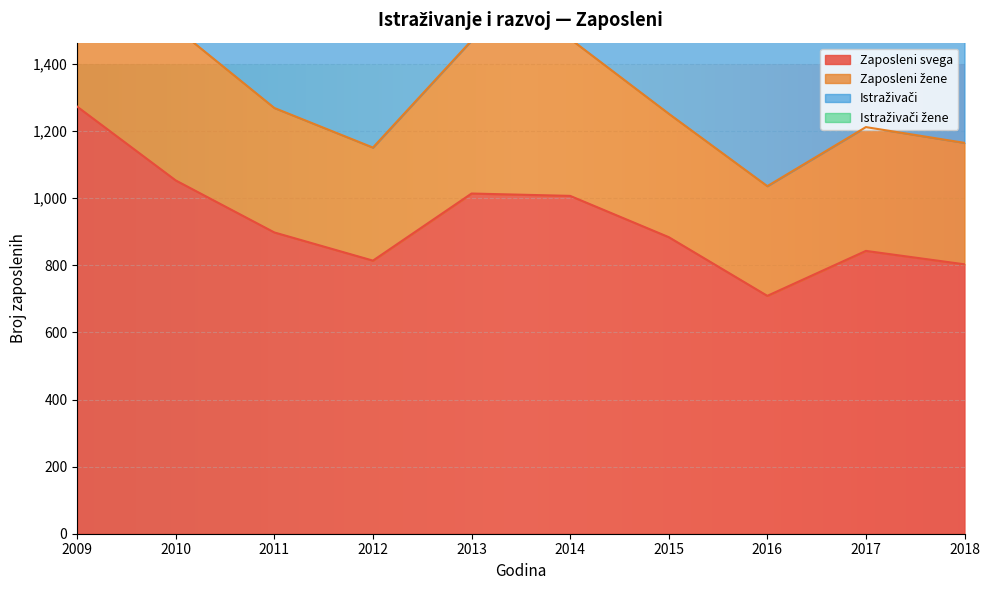

True or false: Istraživači and Zaposleni žene cross at least once.

False